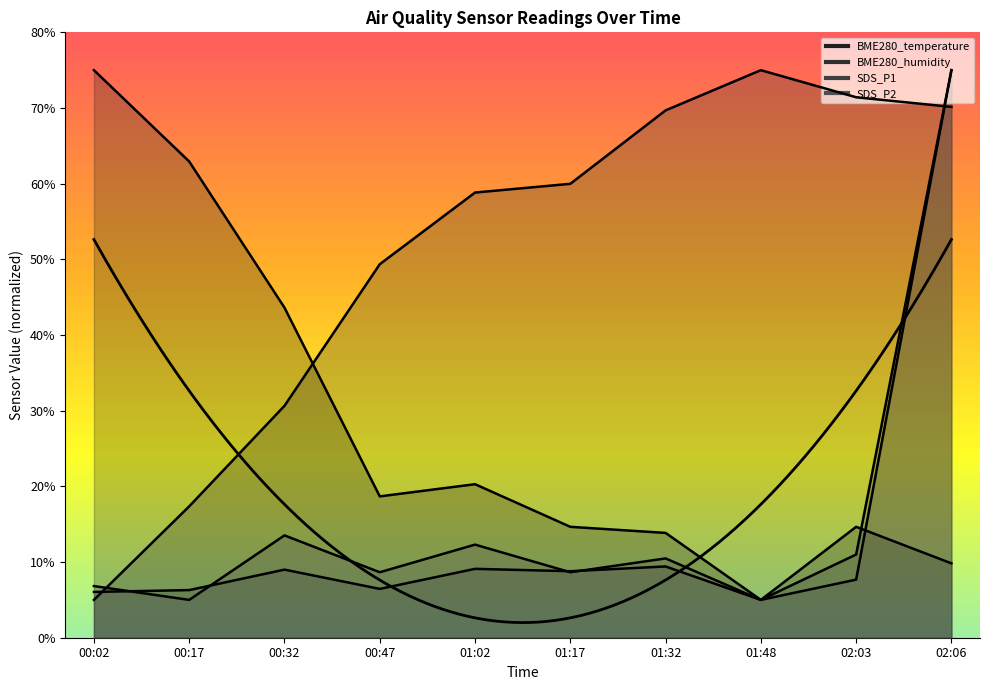

True or false: SDS_P2 has a value of 132.0 at 02:06.

False